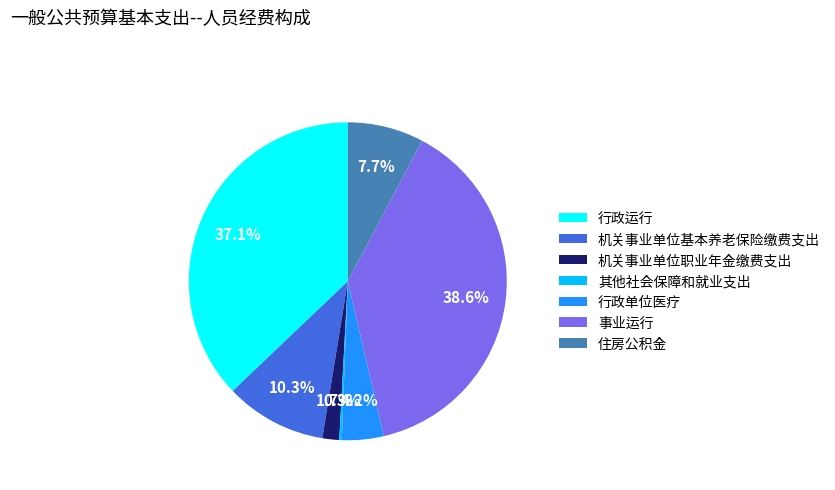

What is the largest slice in the pie chart?

事业运行